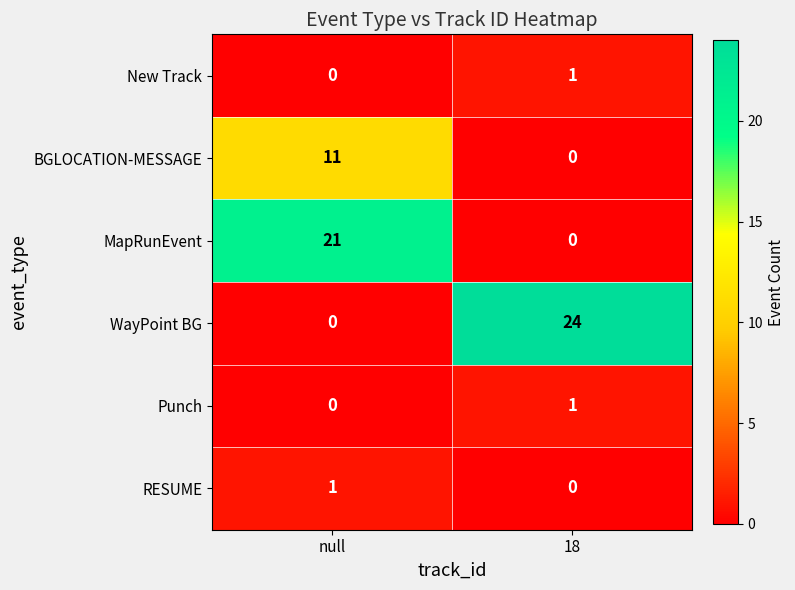

What value does the WayPoint BG series have at 18?

24